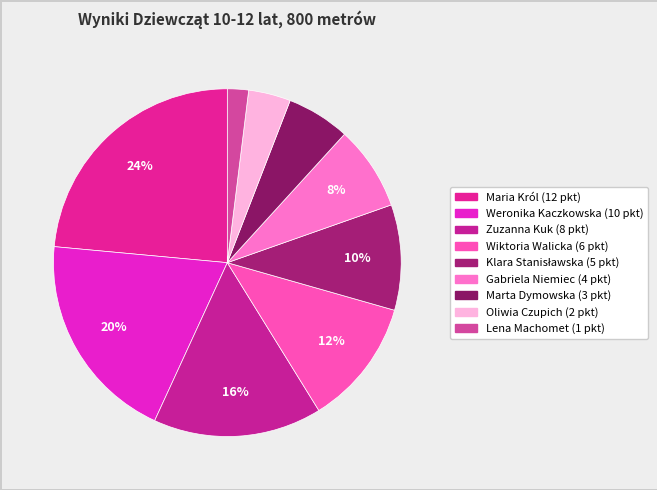

How many segments does this pie chart have?

9